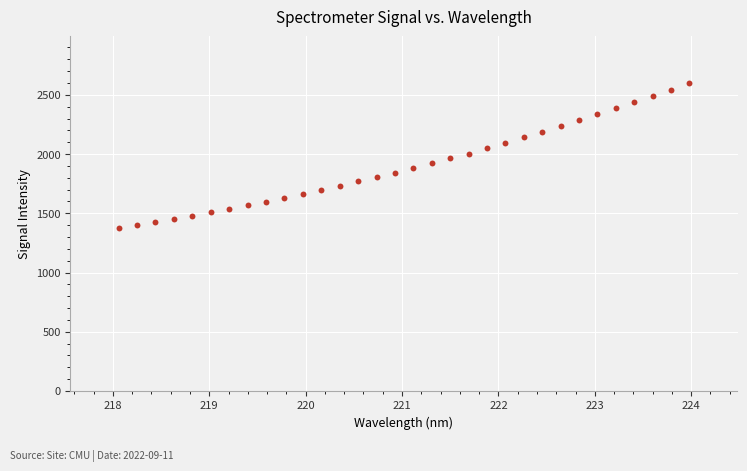

What is the range of Y values (max minus min)?

1225.9